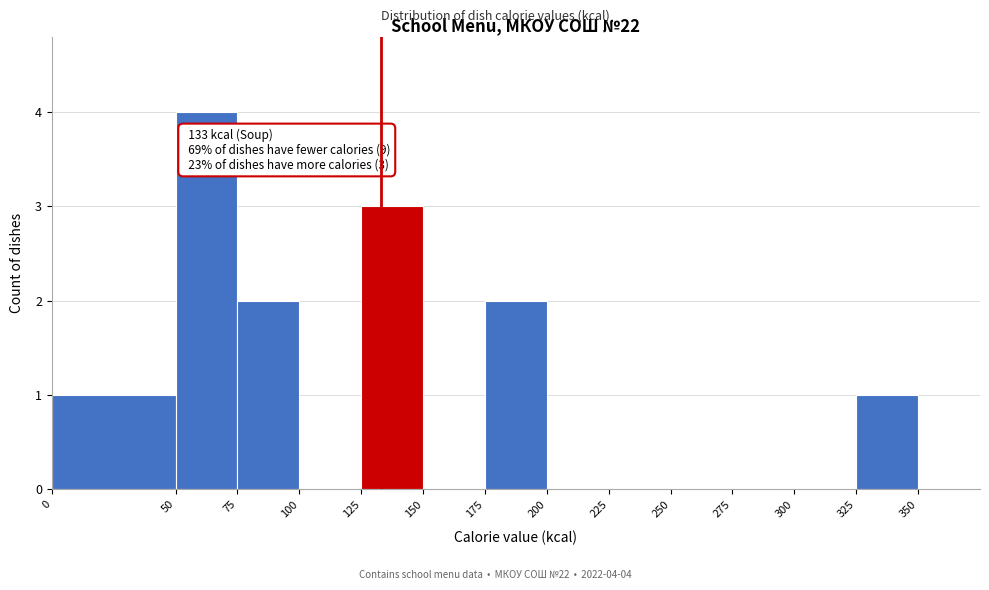

Which range on the x-axis has the tallest bar?

50 to 75